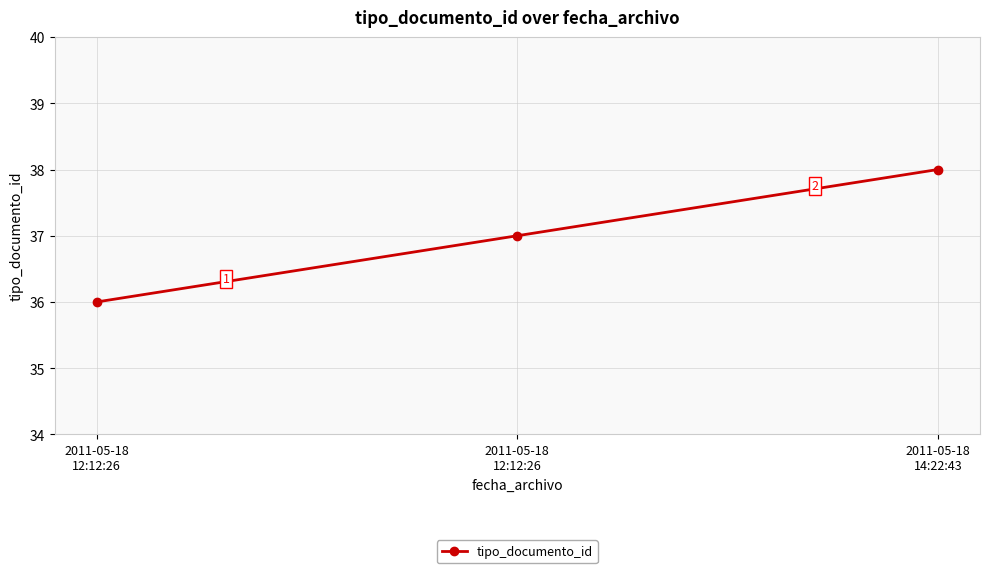

Which has a higher value, 2011-05-18
12:12:26 or 2011-05-18
14:22:43?

2011-05-18
14:22:43